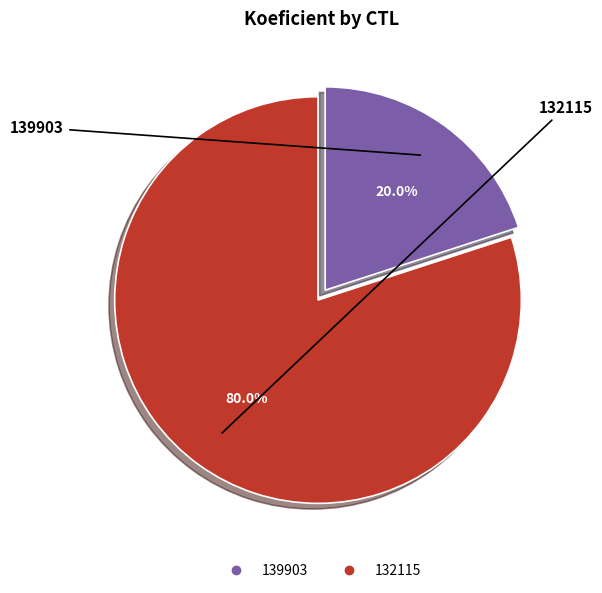

Between 139903 and 132115, which is larger?

132115